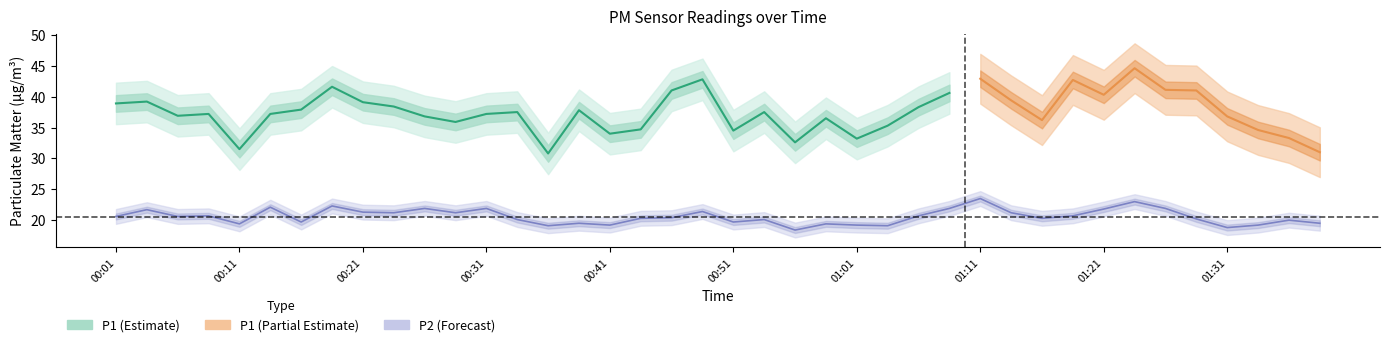

The value at 01:36 is 35.7. True or false?

False